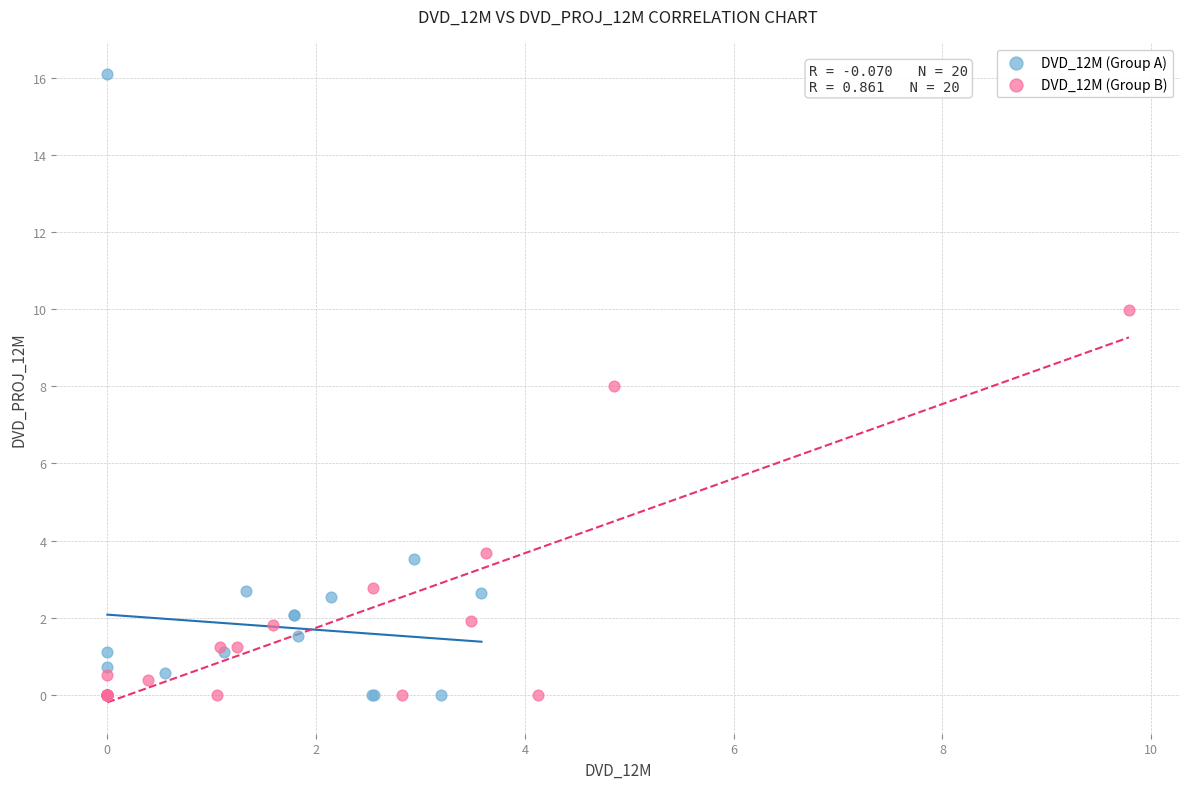

Which series reaches the maximum Y coordinate?

DVD_12M (Group A)